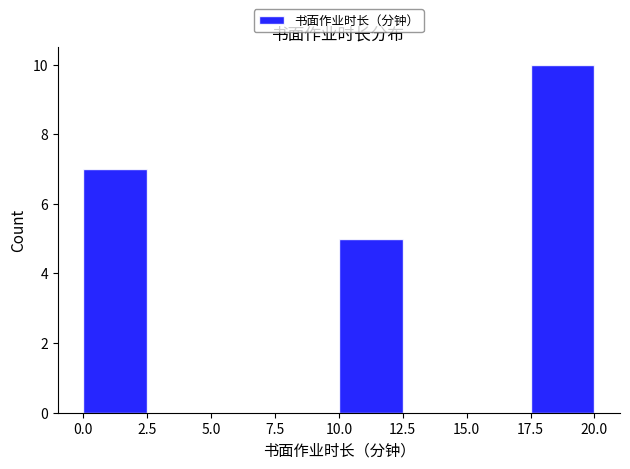

Reading left to right, list every bar in this chart as the range it spans on the x-axis followed by its height. The values are not printed on the chart, so give them approximately, as read against the axis.

0.0 to 2.5: 7
2.5 to 5.0: 0
5.0 to 7.5: 0
7.5 to 10.0: 0
10.0 to 12.5: 5
12.5 to 15.0: 0
15.0 to 17.5: 0
17.5 to 20.0: 10